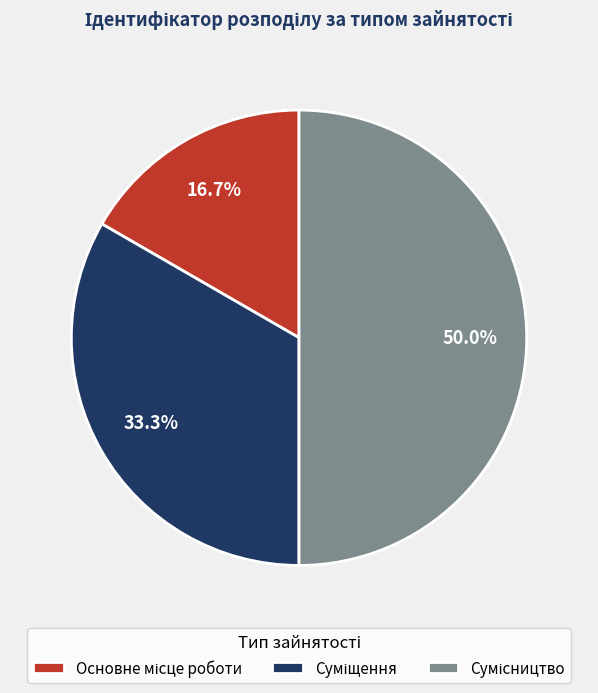

How many slices are in this pie chart?

3